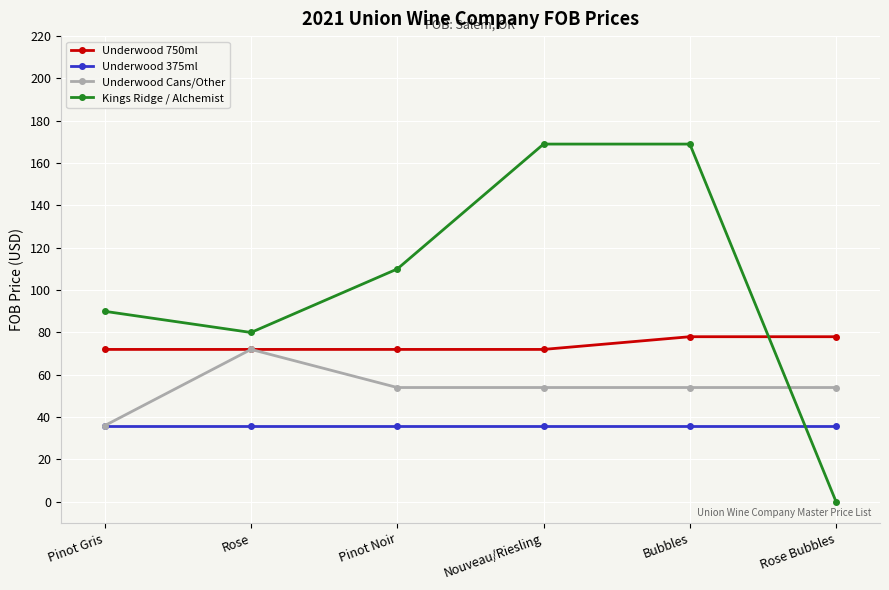

Reading right to left, transcribe all the data shown in this chart.

Underwood 750ml: Rose Bubbles=78	Bubbles=78	Nouveau/Riesling=72	Pinot Noir=72	Rose=72	Pinot Gris=72
Underwood 375ml: Rose Bubbles=36	Bubbles=36	Nouveau/Riesling=36	Pinot Noir=36	Rose=36	Pinot Gris=36
Underwood Cans/Other: Rose Bubbles=54	Bubbles=54	Nouveau/Riesling=54	Pinot Noir=54	Rose=72	Pinot Gris=36
Kings Ridge / Alchemist: Rose Bubbles=0	Bubbles=169	Nouveau/Riesling=169	Pinot Noir=110	Rose=80	Pinot Gris=90